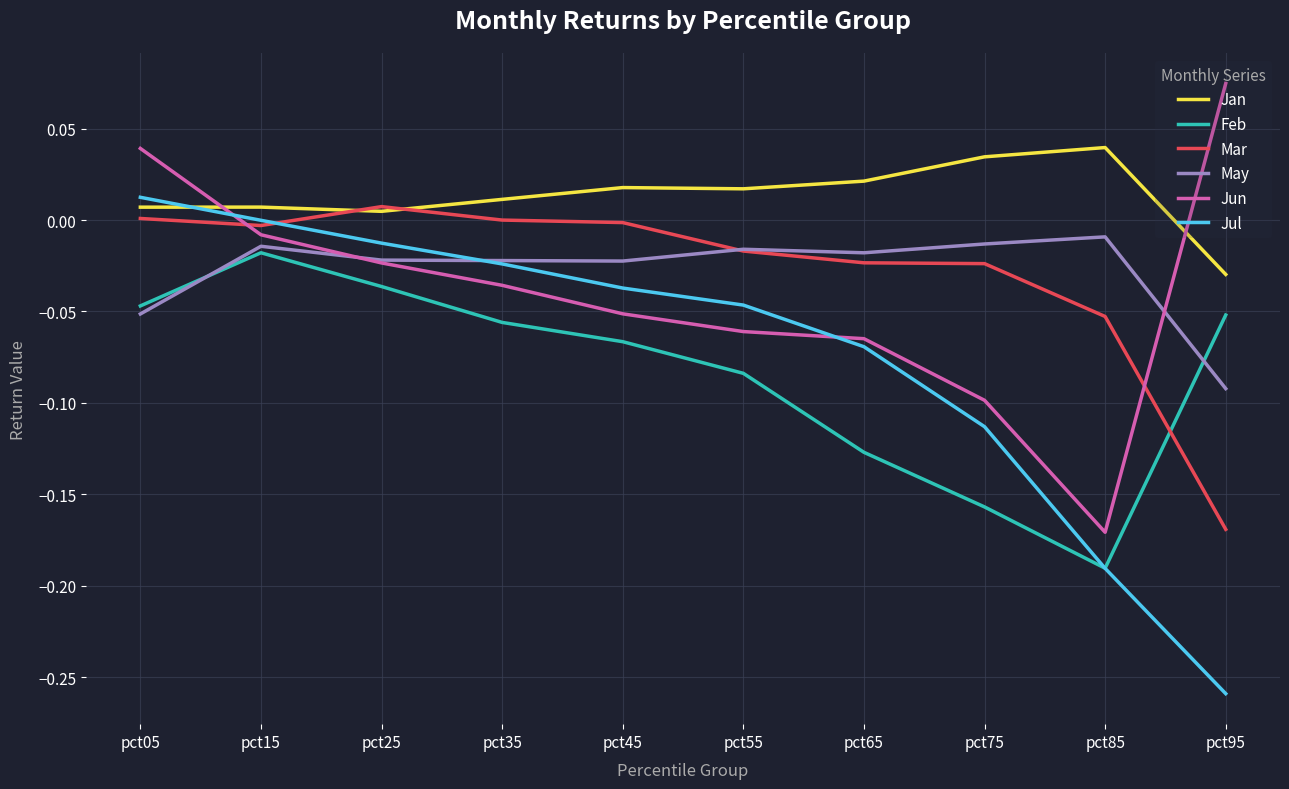

Is the value of Jun at pct65 greater than the value of May at pct45?

No